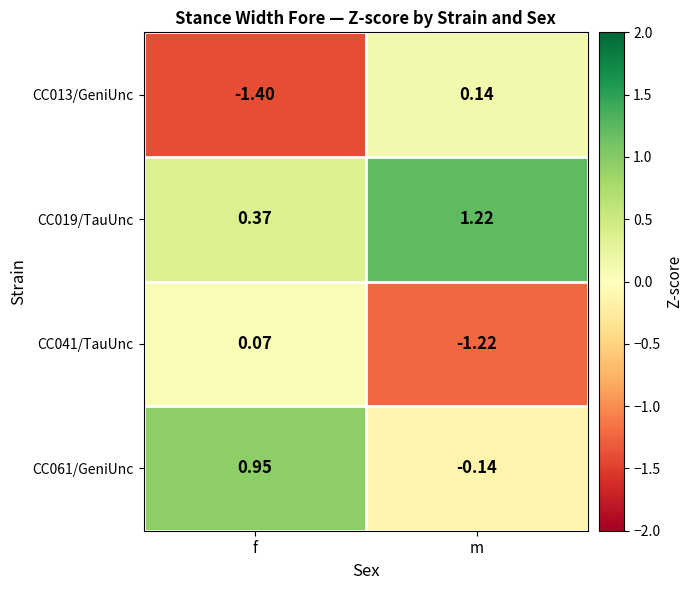

At m, list the series in order from smallest to largest.

CC041/TauUnc, CC061/GeniUnc, CC013/GeniUnc, CC019/TauUnc